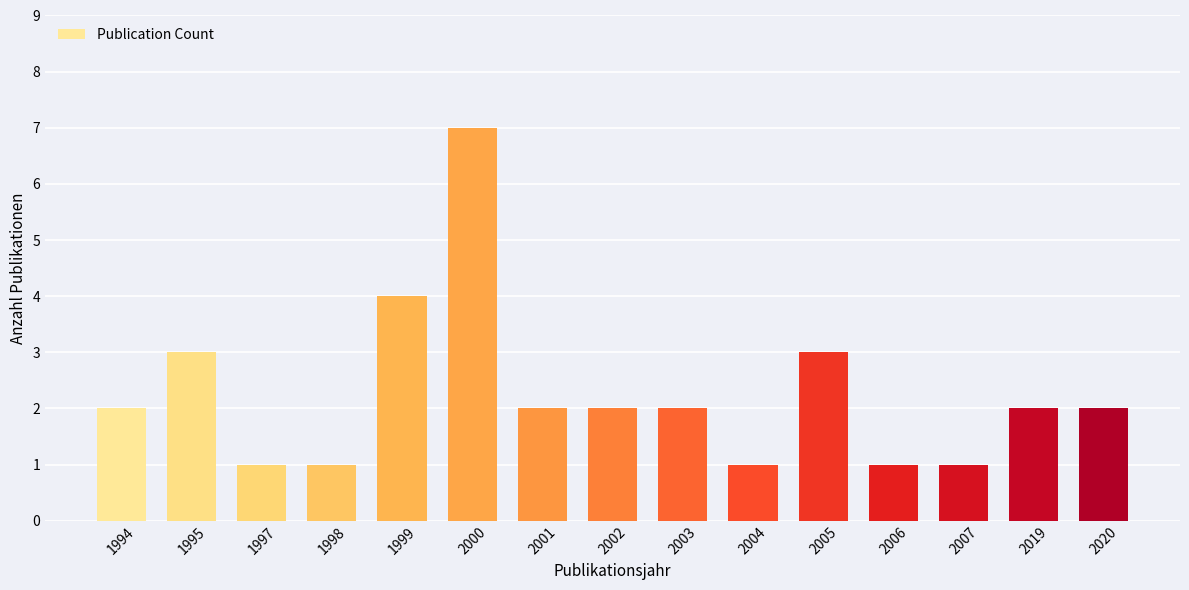

How many data points does each series have?

15